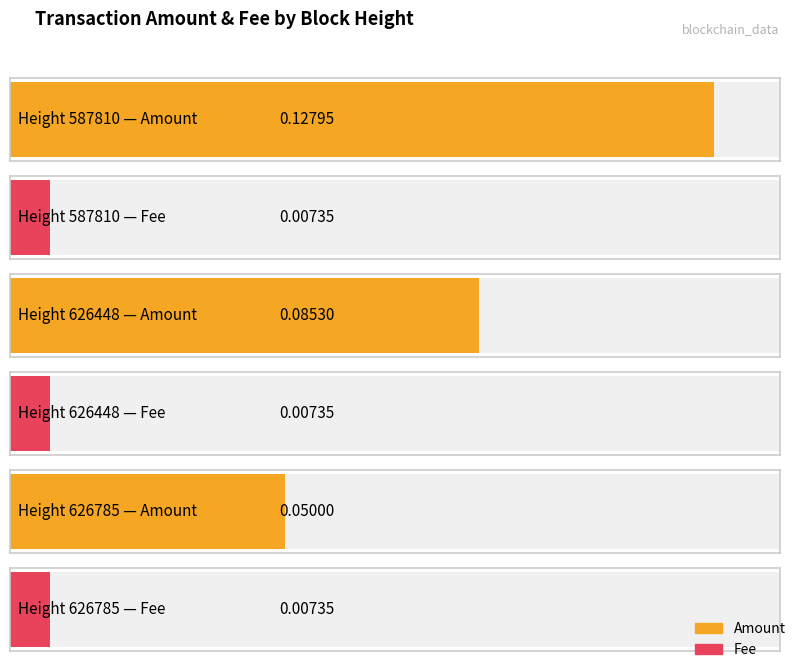

True or false: Fee has a value of 0.0 at 626448.

True